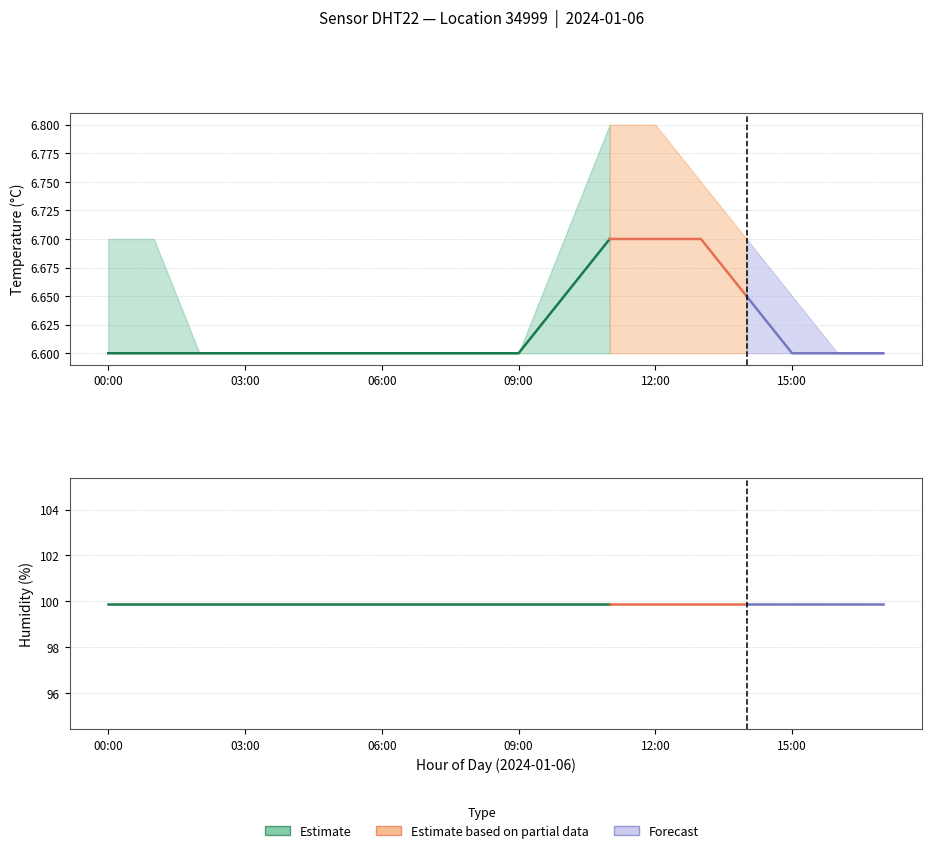

Does the chart have visible grid lines?

Yes